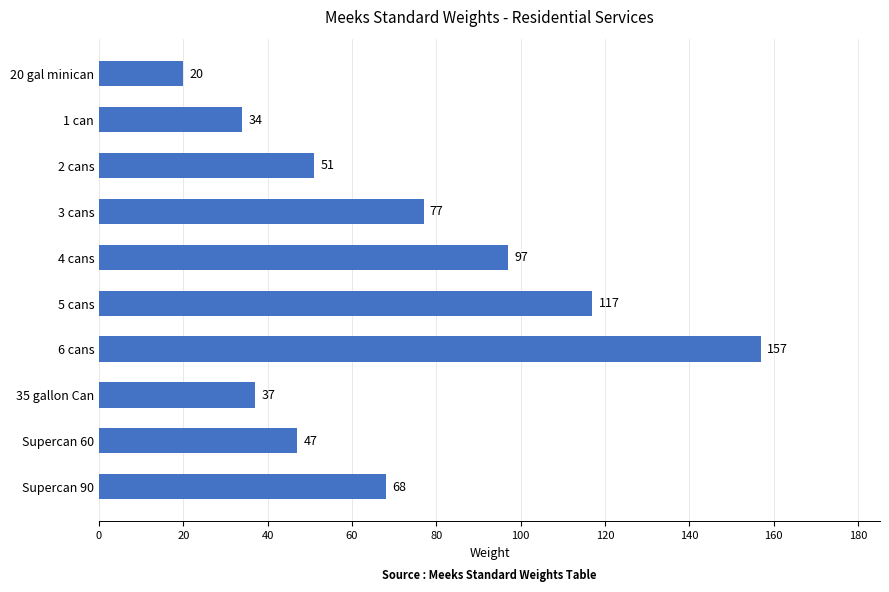

What is the greatest value displayed?

157